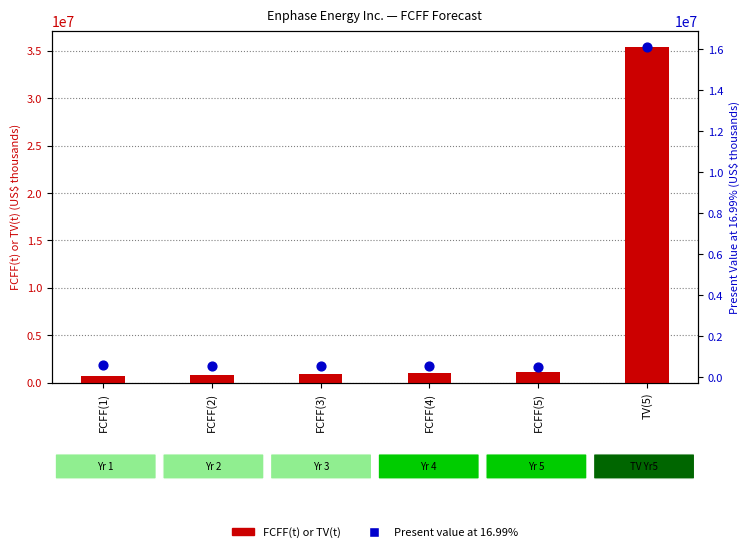

Which series reaches the maximum Y coordinate?

FCFF(t) or TV(t)